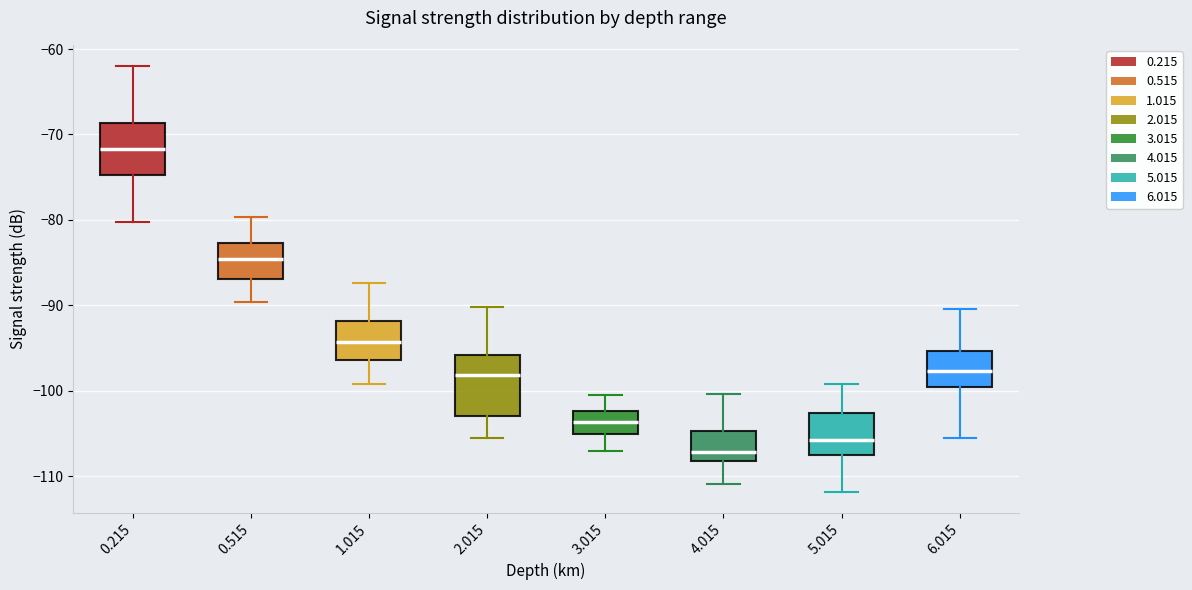

Reading left to right, read every box against the y-axis: the position of its median line, the range the box covers, and the ends of its whiskers. The values are not printed on the chart, so give them approximately, as read against the axis.

0.215: median -72, box -75 to -69, whiskers -80 to -62
0.515: median -85, box -87 to -83, whiskers -90 to -80
1.015: median -94, box -96 to -92, whiskers -99 to -87
2.015: median -98, box -103 to -96, whiskers -105 to -90
3.015: median -104, box -105 to -102, whiskers -107 to -100
4.015: median -107, box -108 to -105, whiskers -111 to -100
5.015: median -106, box -108 to -103, whiskers -112 to -99
6.015: median -98, box -100 to -95, whiskers -105 to -90